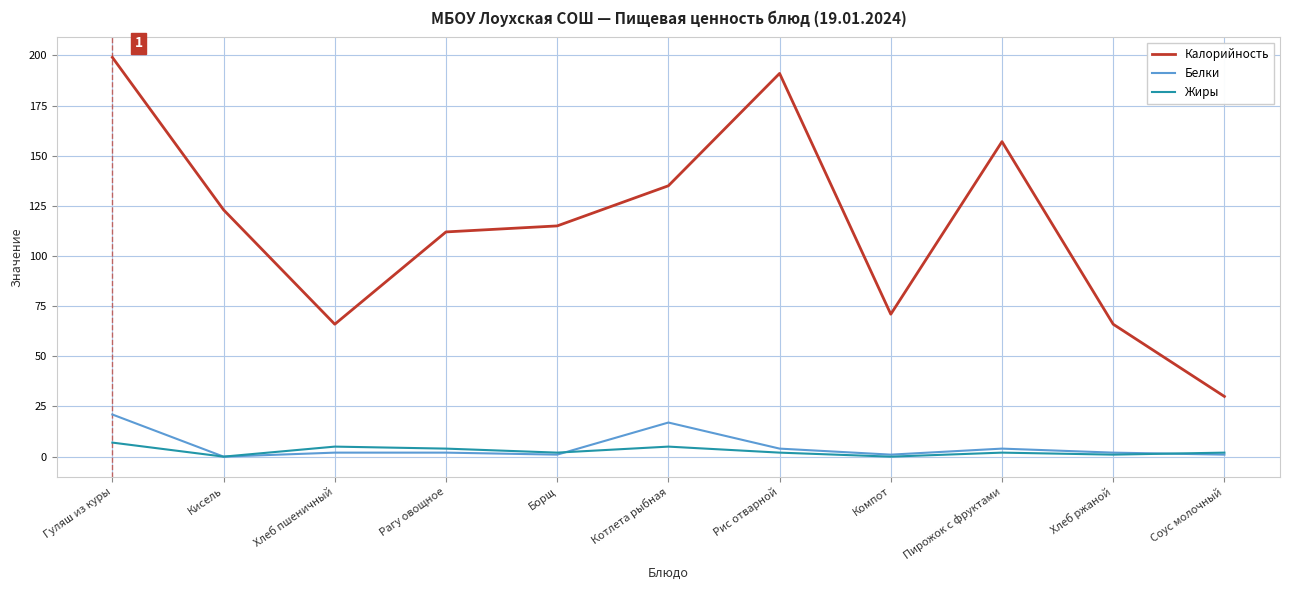

True or false: Белки and Калорийность cross at least once.

False